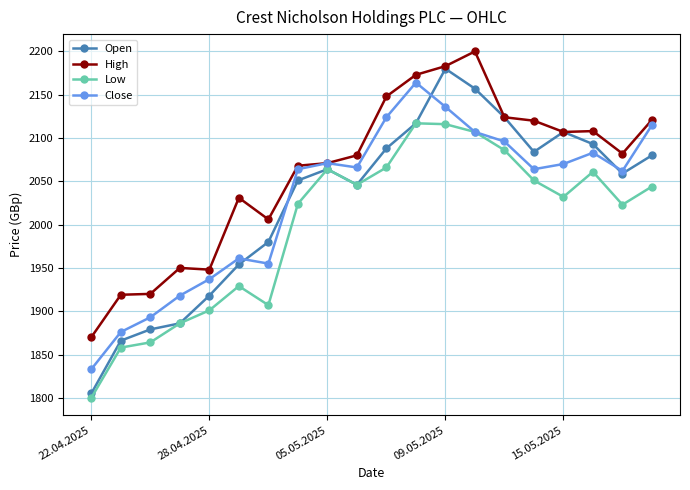

What is the value of the Open point at the 17th from the left?

2107